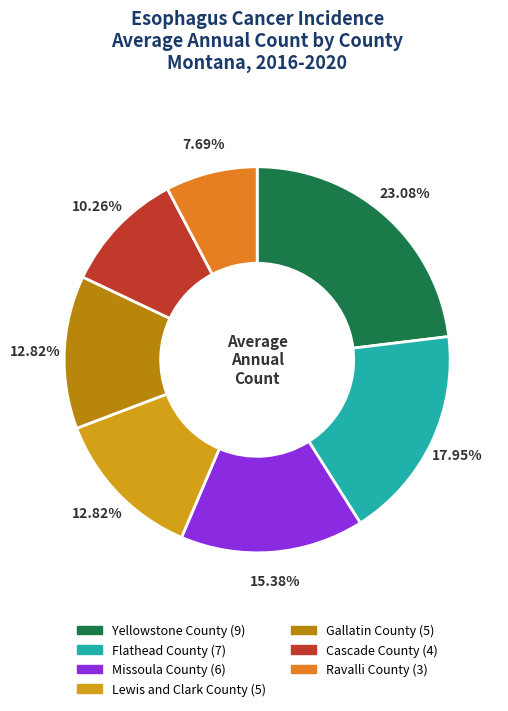

Is there a majority slice in this chart?

No